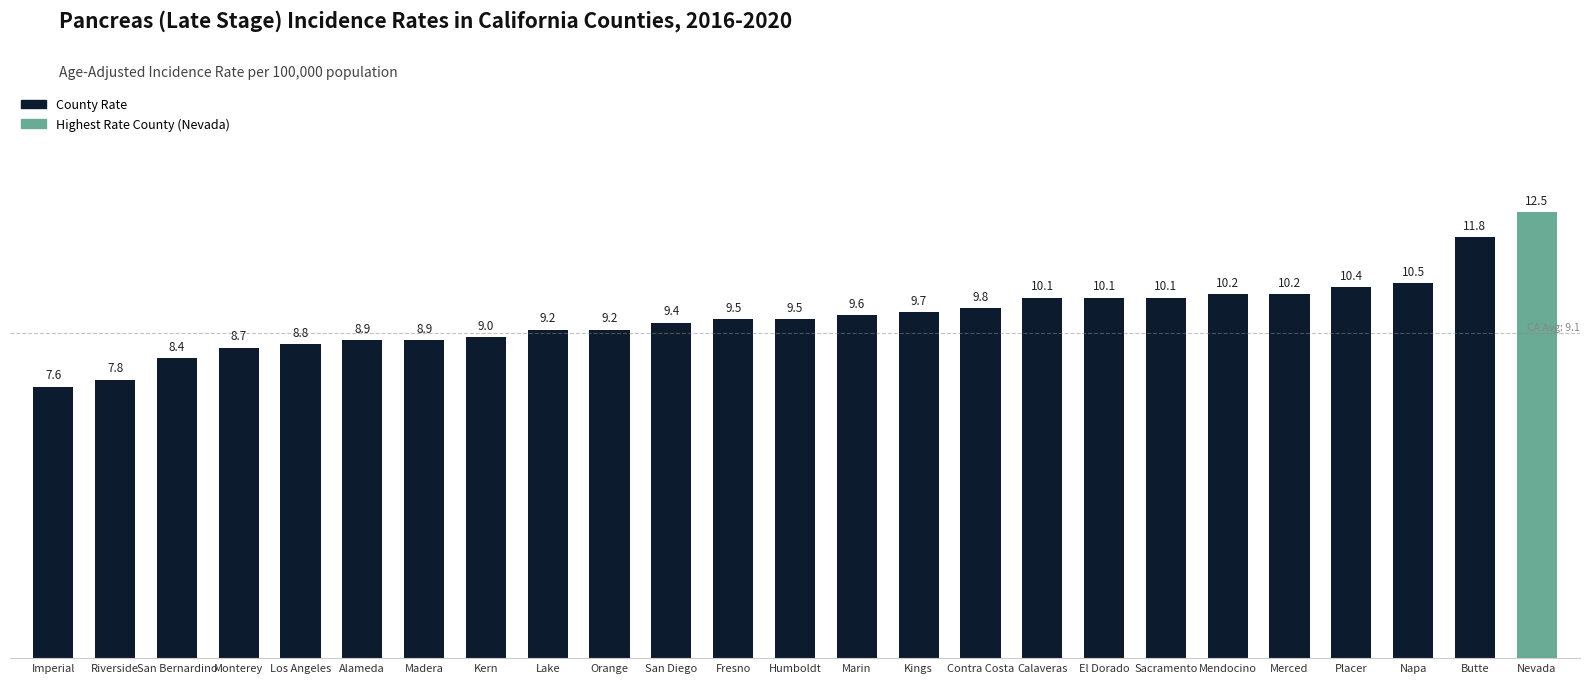

Which category has the lowest value across all series?

Imperial